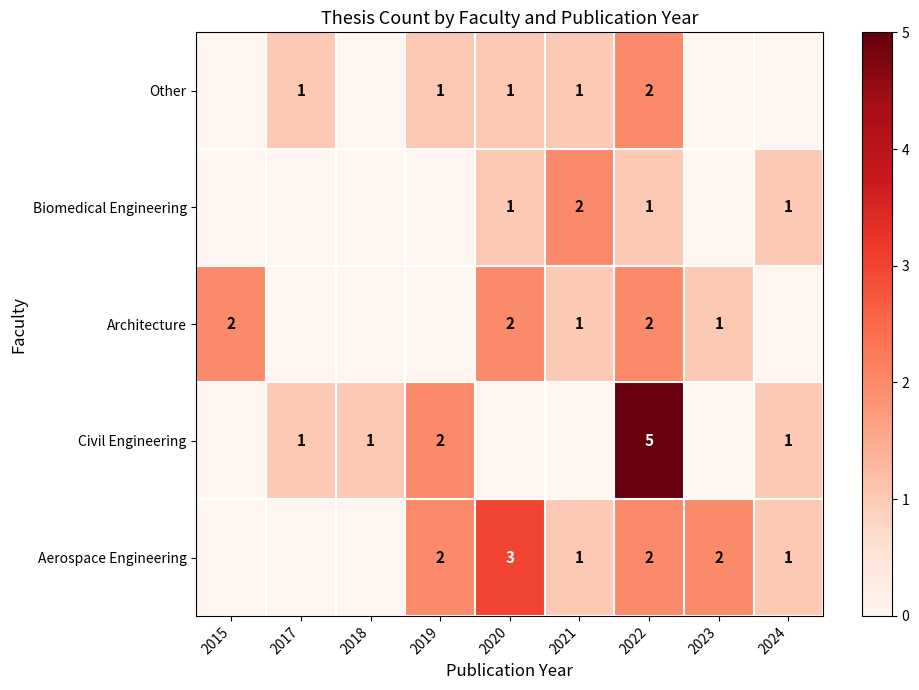

Between 2023 and 2015, which is larger?

2023